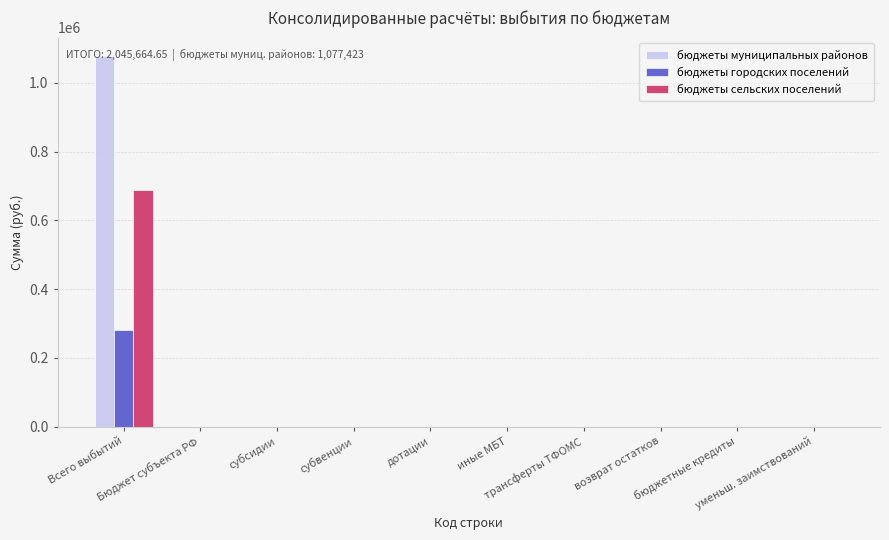

What is the sum of all бюджеты муниципальных районов values?

1077423.0